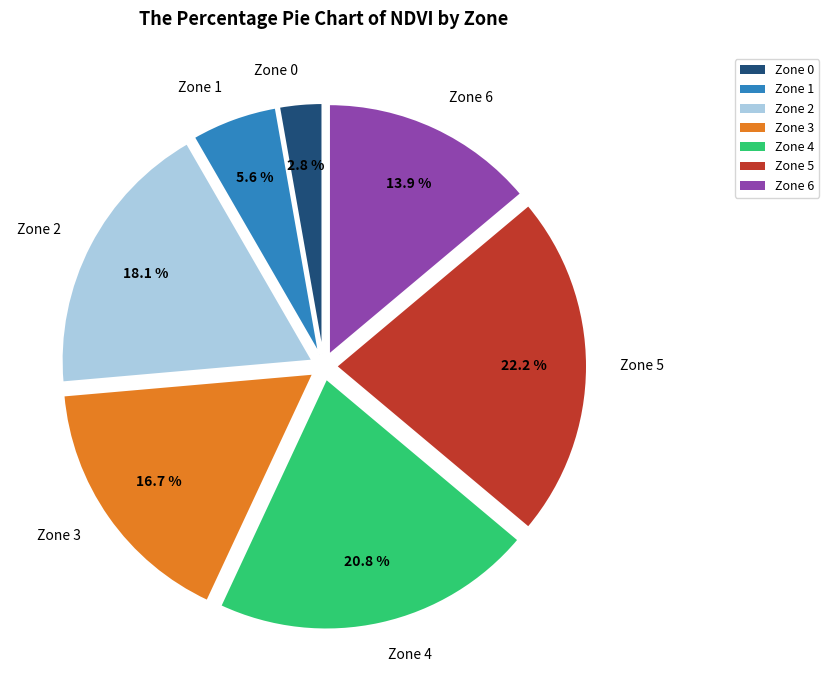

Between Zone 0 and Zone 4, which is larger?

Zone 4